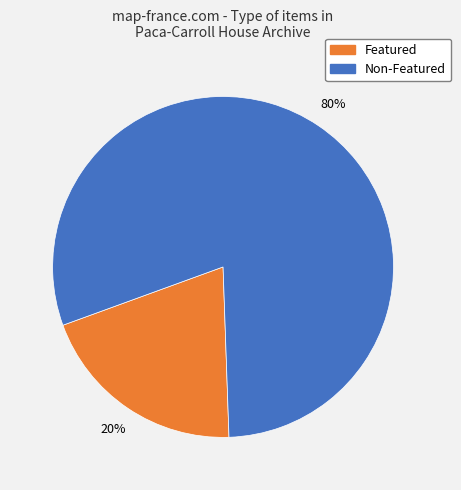

Which category has the smallest portion of the pie?

Featured